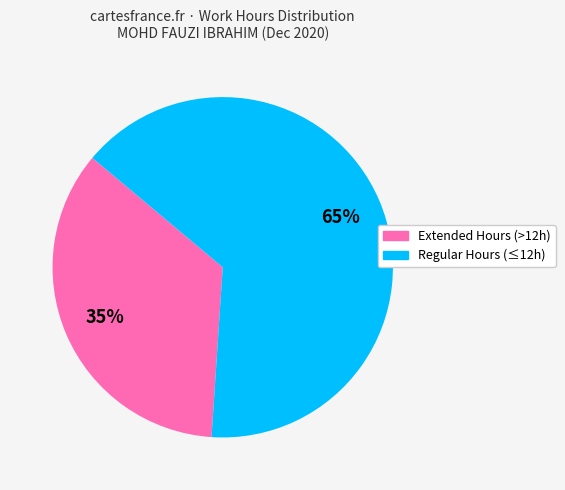

Is there a majority slice in this chart?

Yes